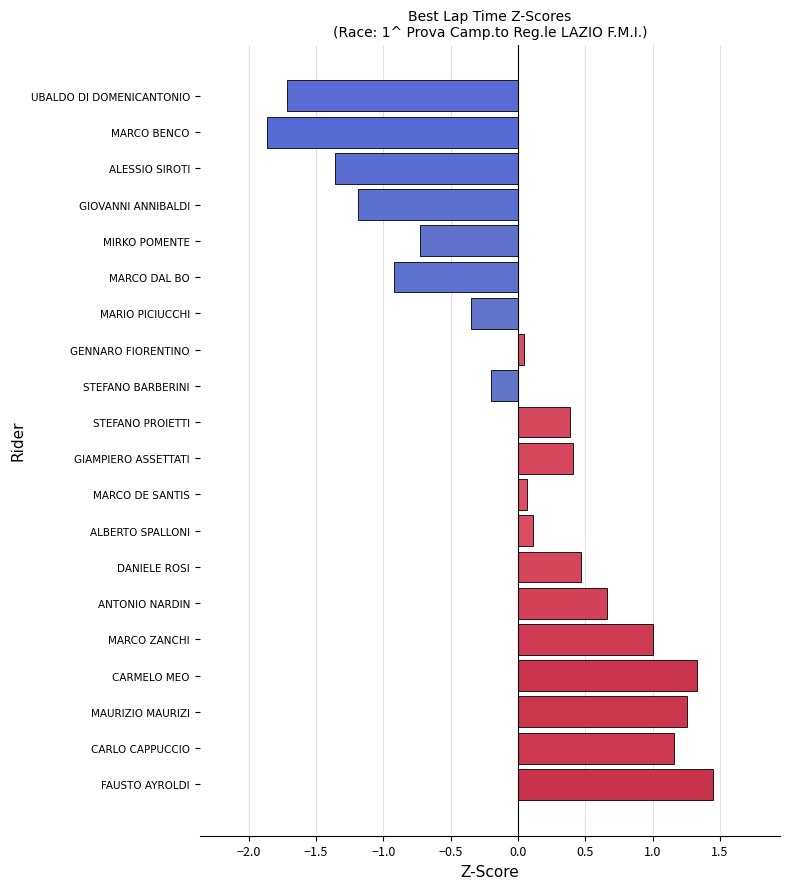

Are the bars horizontal?

Yes